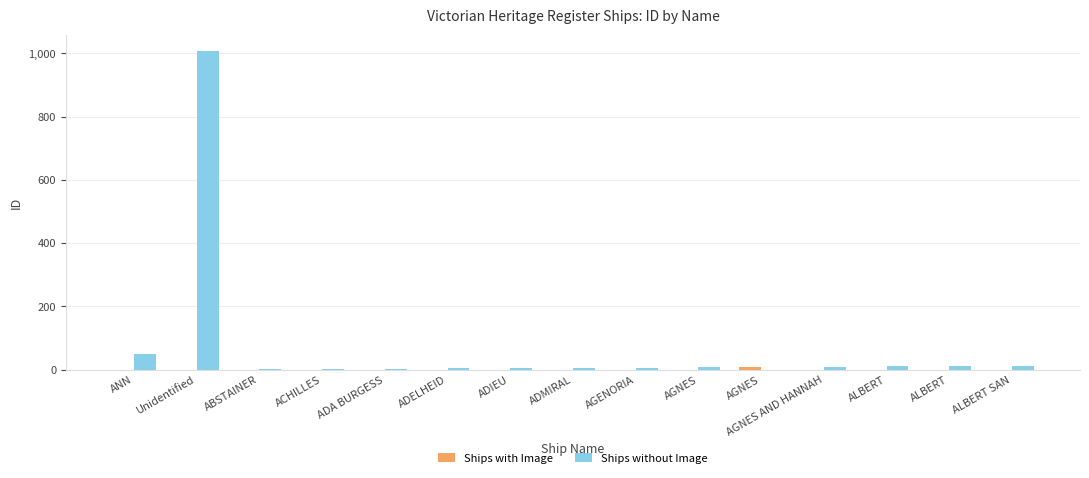

Does the chart contain stacked bars?

No